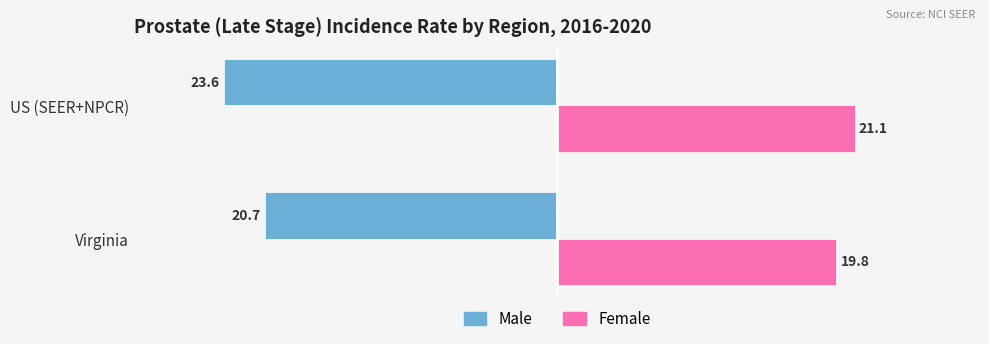

Which series changed the most between Virginia and US (SEER+NPCR)?

Male